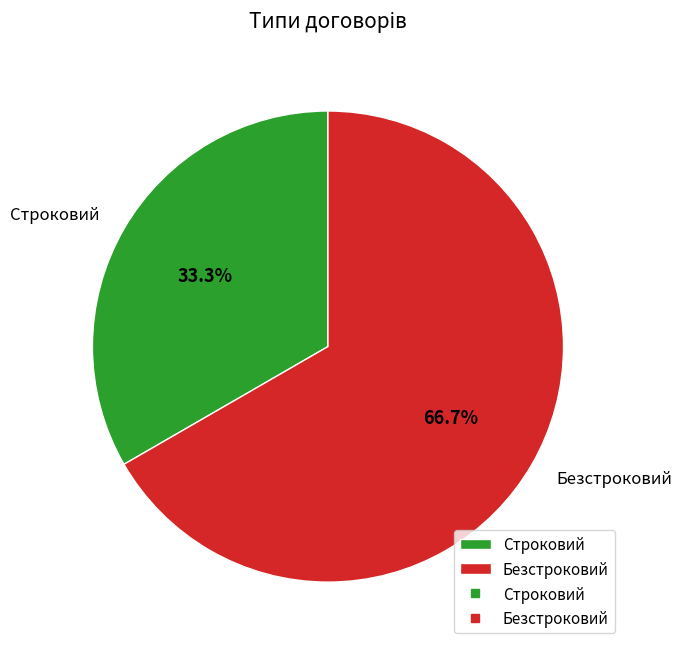

To the nearest percent, what is the difference between the largest and smallest slice percentages?

33%